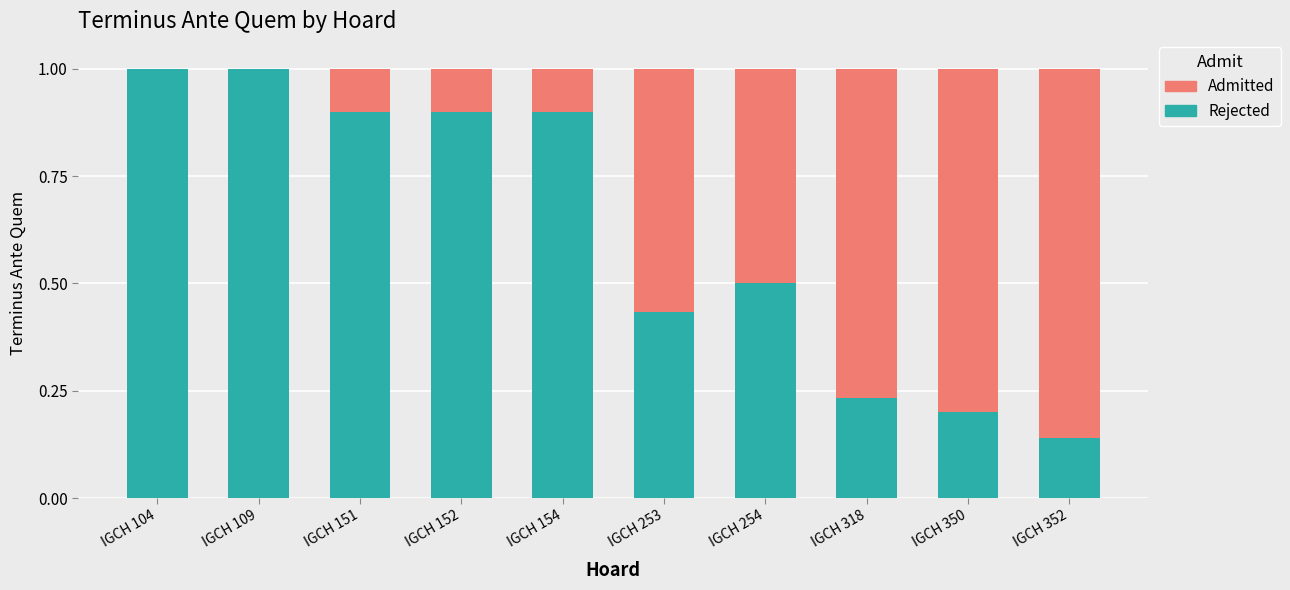

The Rejected series shows 0.3 at IGCH 254. True or false?

False